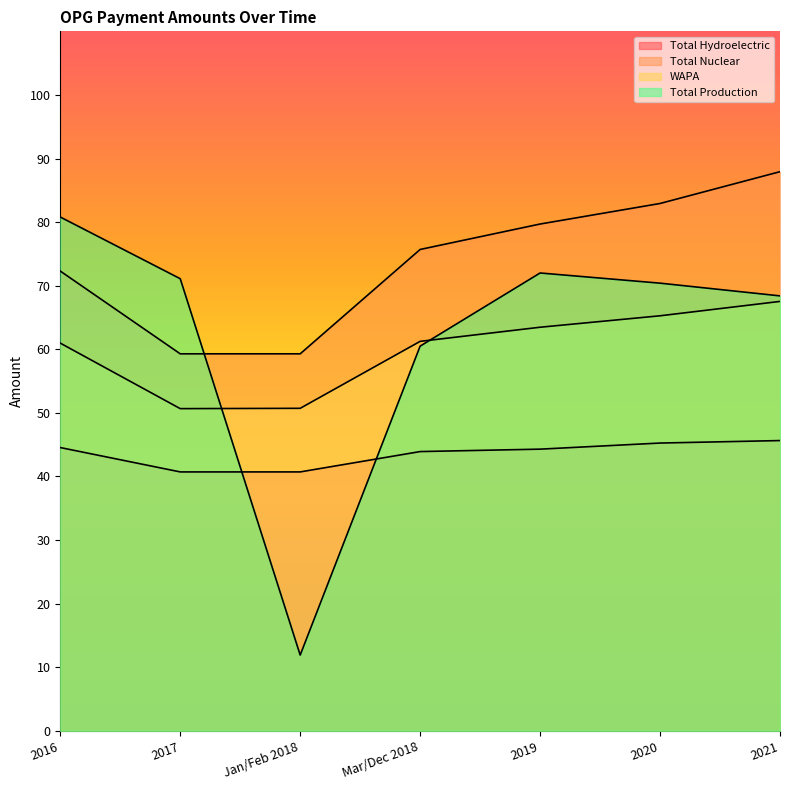

The value of Total Hydroelectric at 2021 is 45.6. True or false?

True